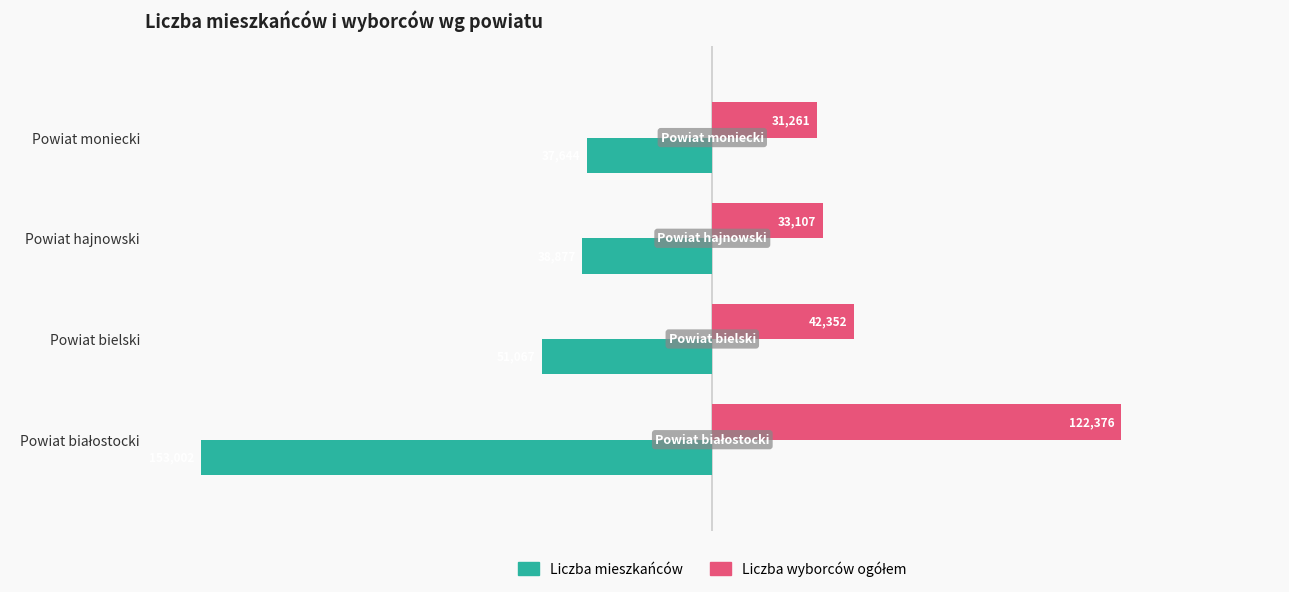

What is the difference between the highest and lowest values at Powiat moniecki?

68905